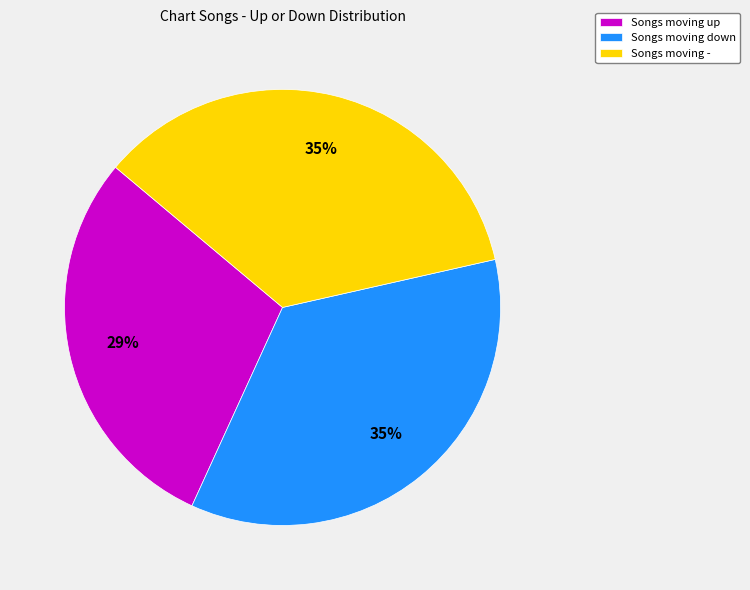

Combined, do Songs moving - and Songs moving up account for over 50%?

Yes